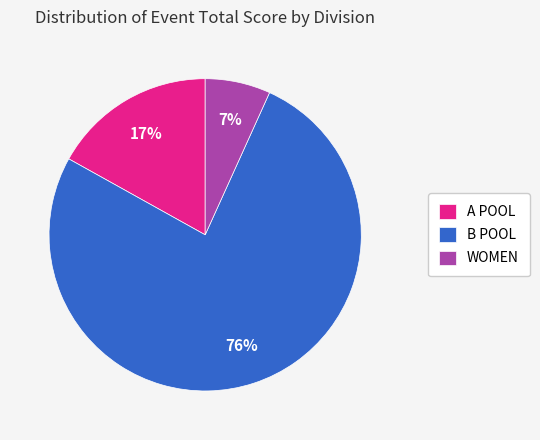

The A POOL slice represents 17% of the pie. True or false?

True